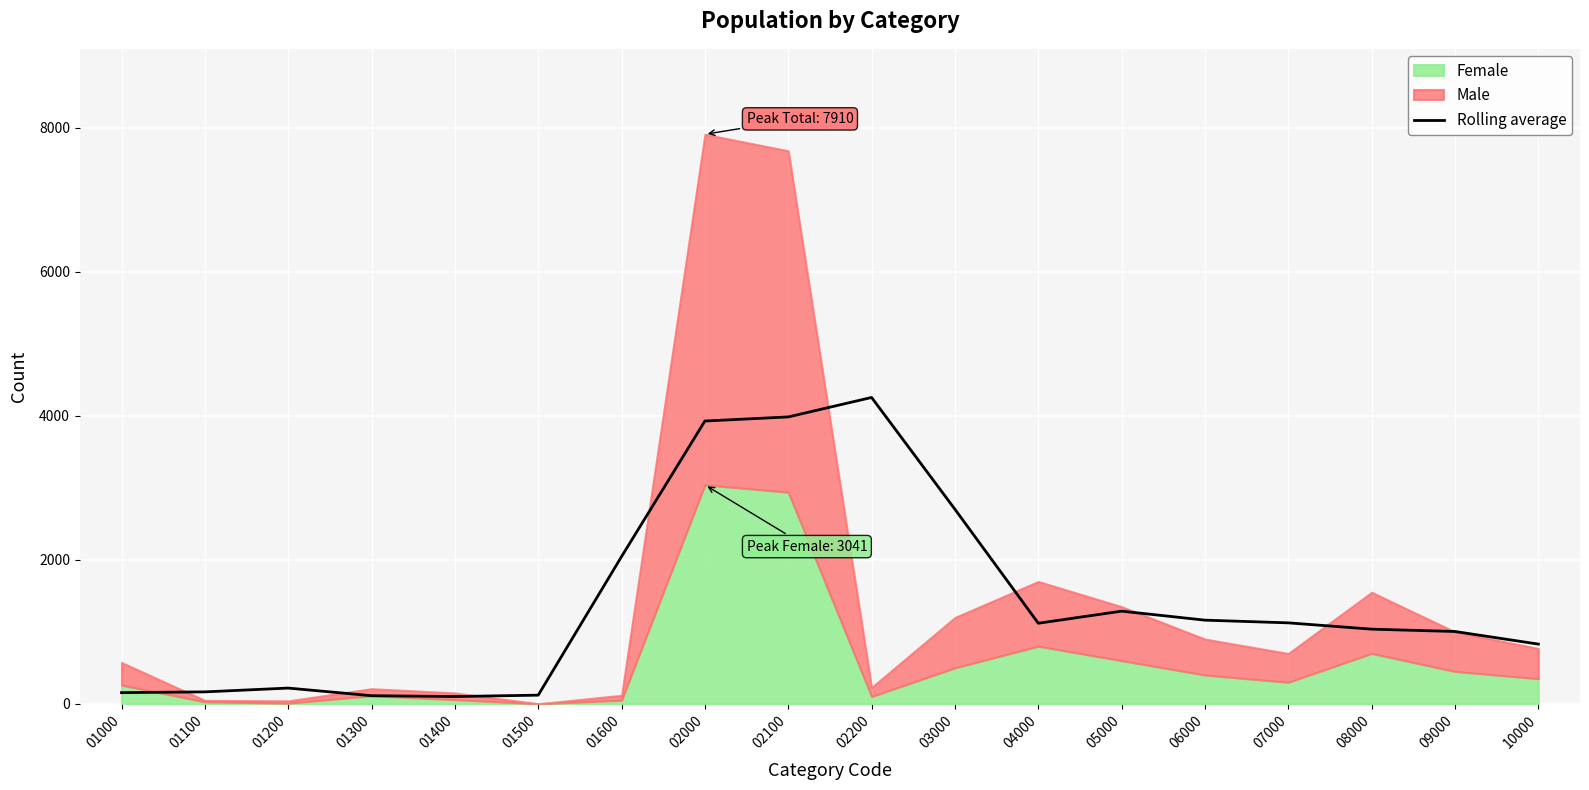

True or false: there are more than 2 points higher than both neighbors.

True